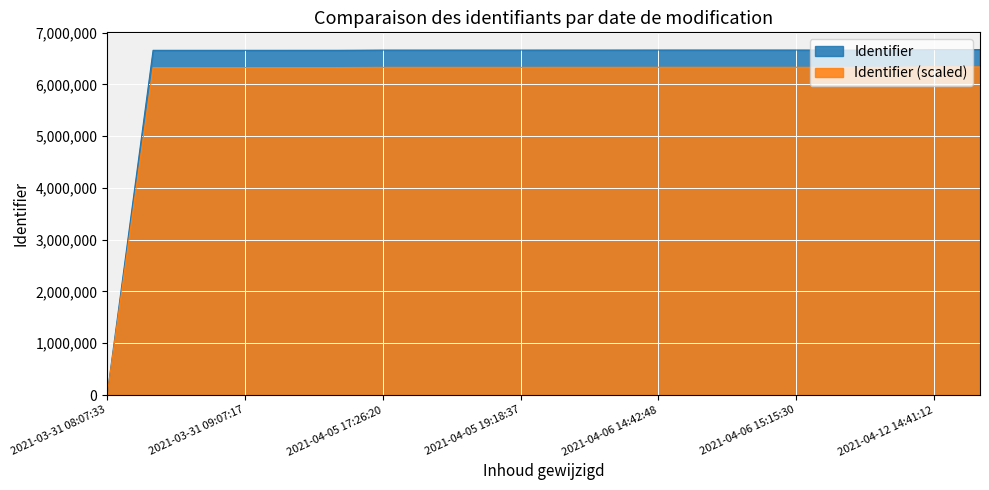

At which category does Identifier (scaled) reach its first local valley?

2021-04-06 15:09:45